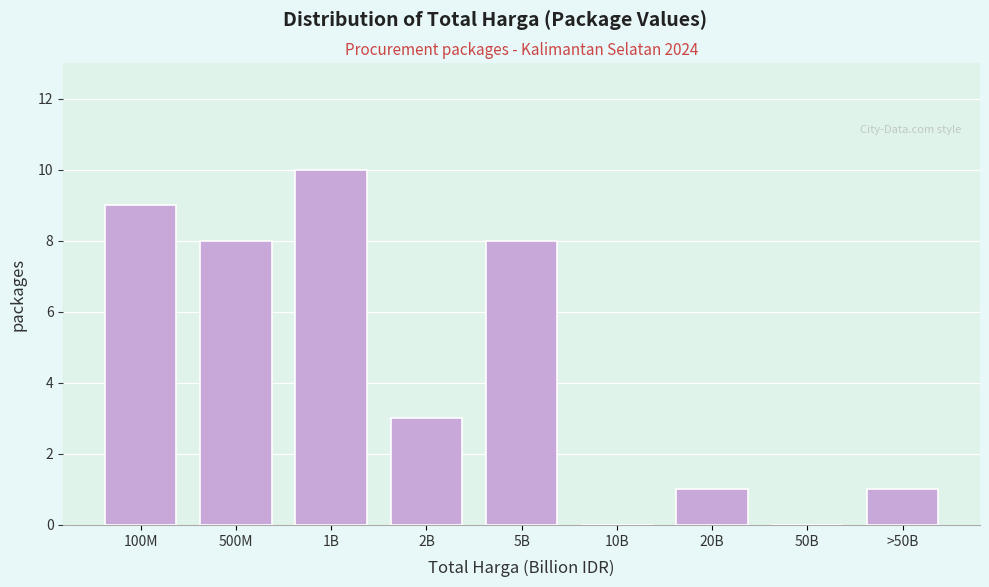

Reading left to right, transcribe all the data shown in this chart.

100M=9	500M=8	1B=10	2B=3	5B=8	10B=0	20B=1	50B=0	>50B=1